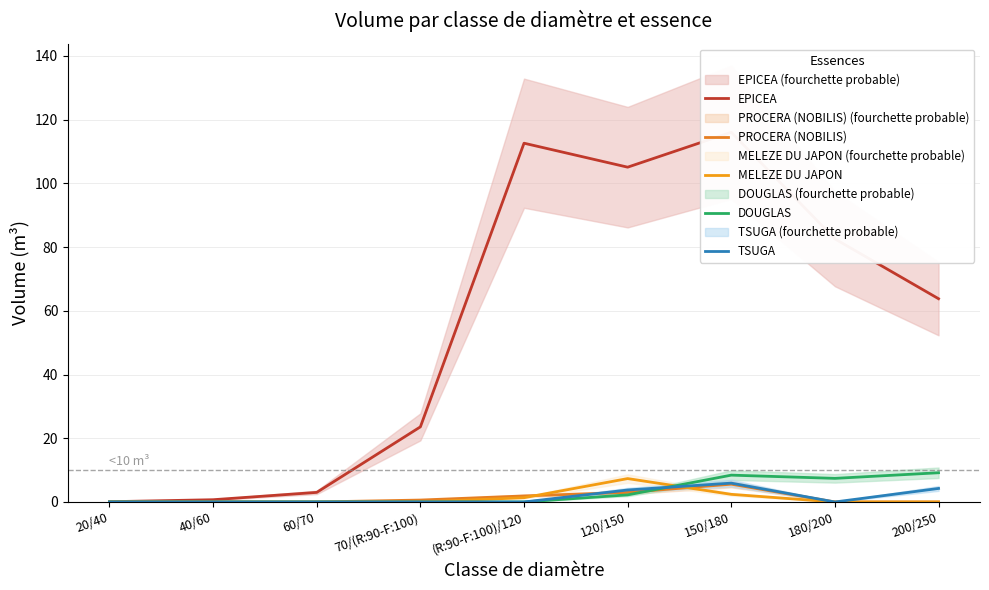

Does the chart have visible grid lines?

Yes